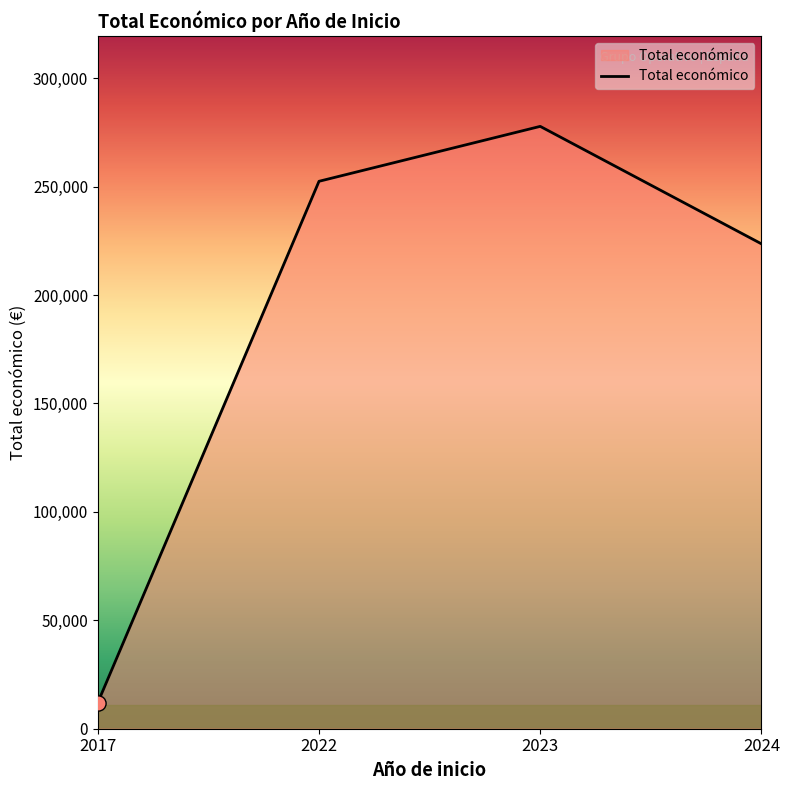

What is the ratio of the value at 2024 to the value at 2017?

18.6